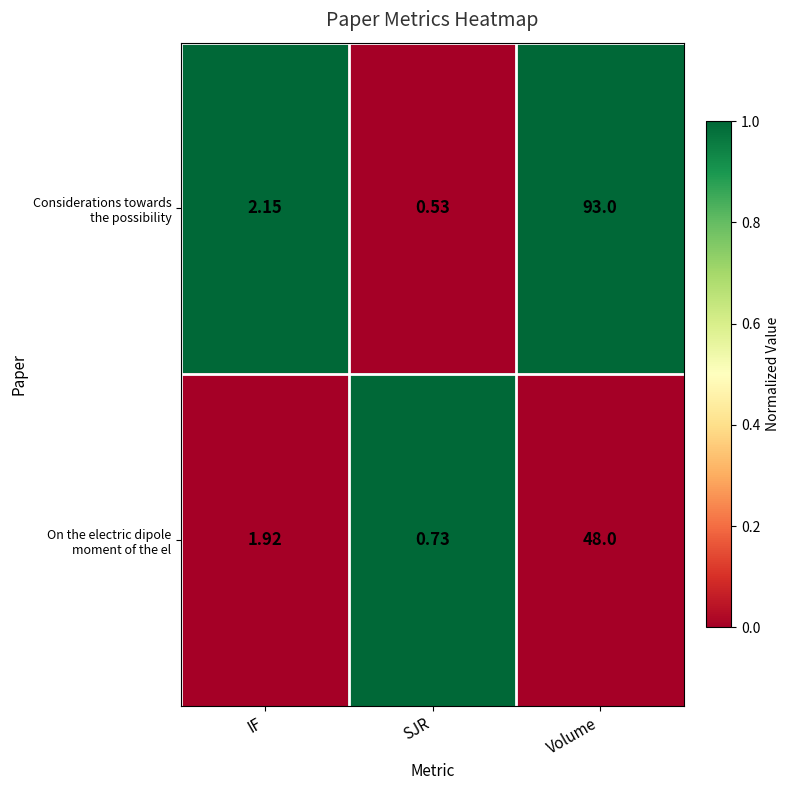

What is the total value across all series at IF?

4.1